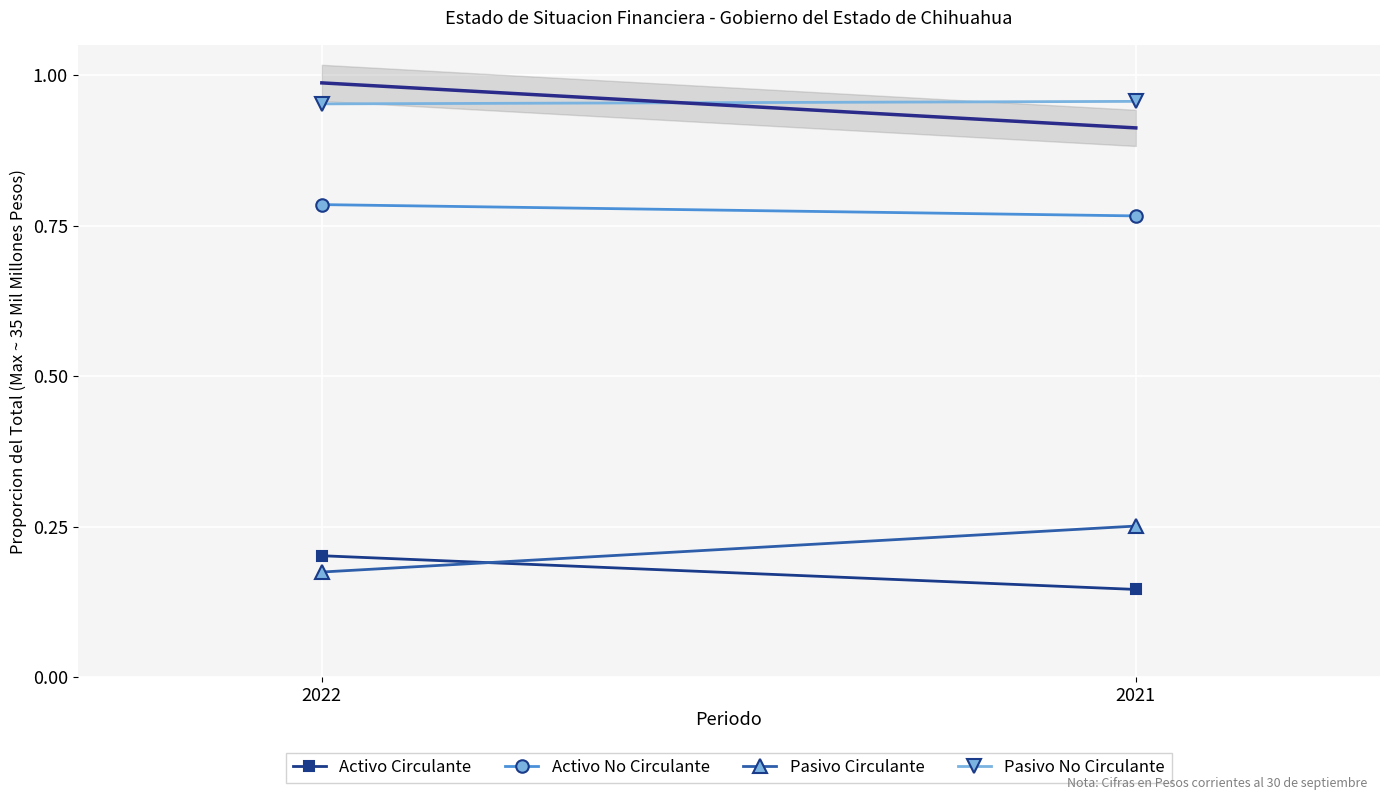

At which category does the chart reach its peak across all series?

2021